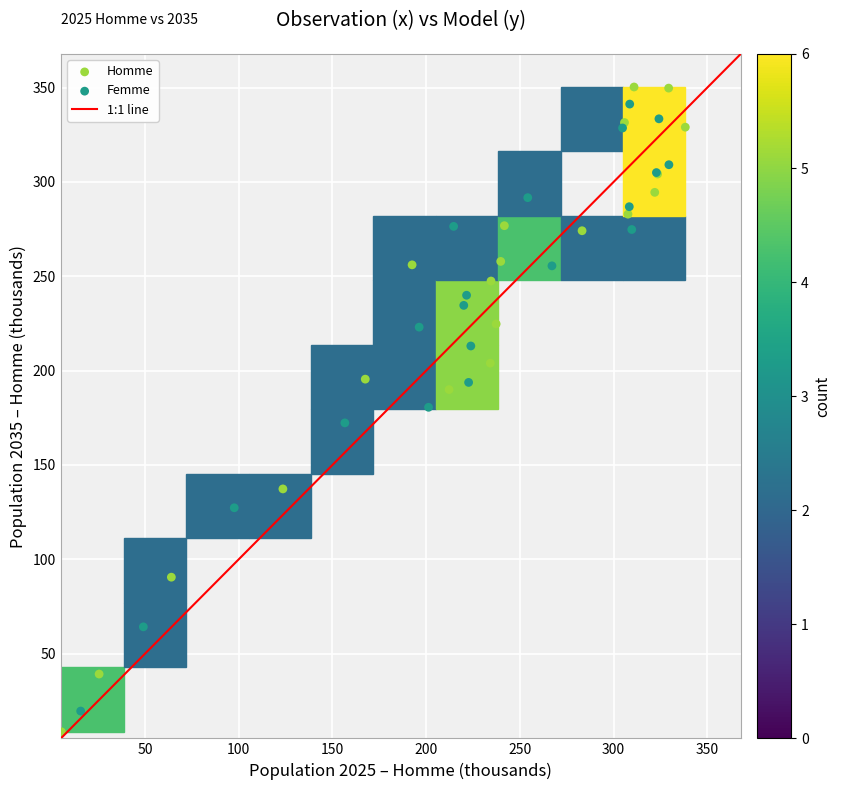

Which series reaches the maximum Y coordinate?

Homme